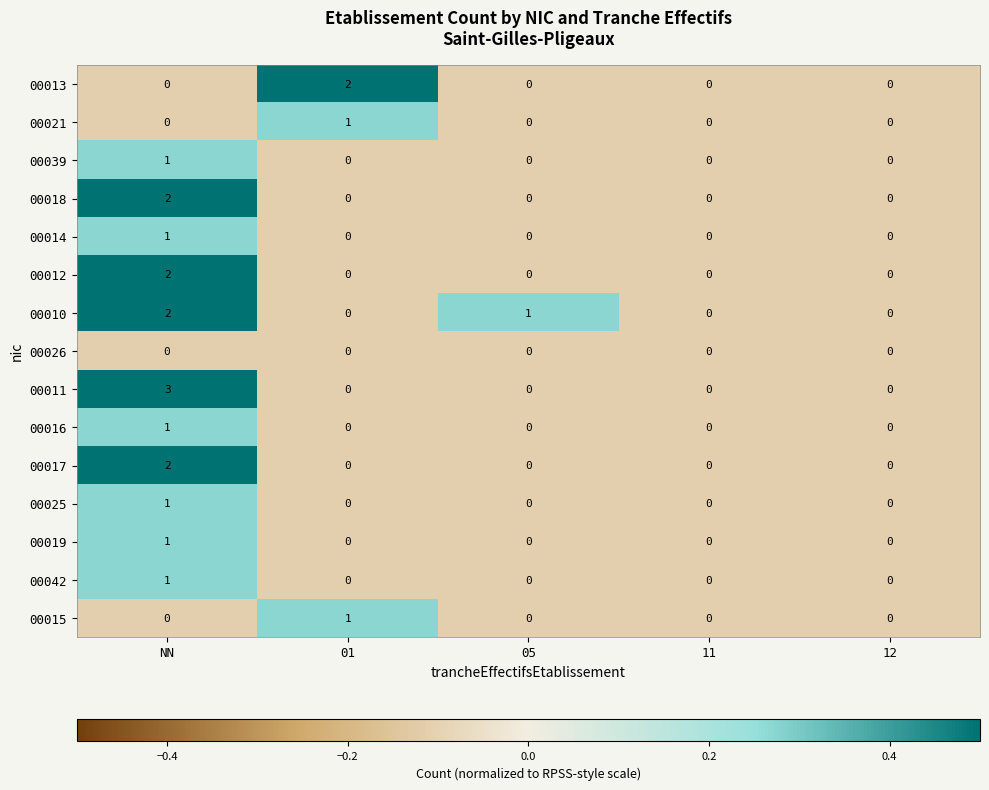

At which category is the sum across all series the highest?

NN